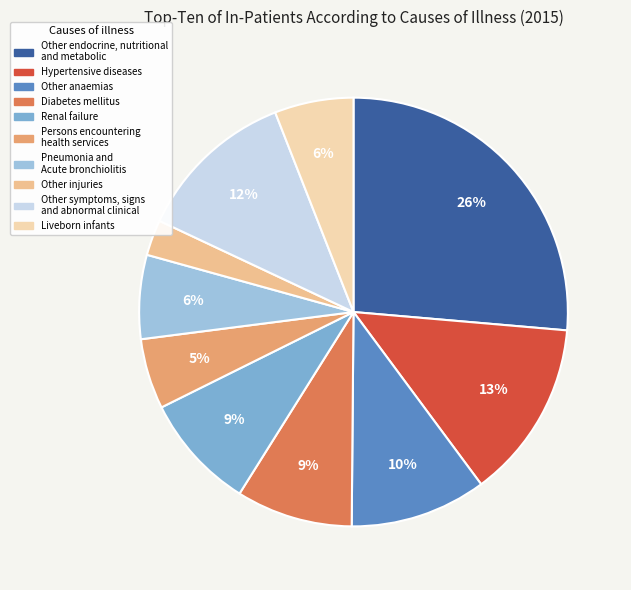

Count the number of slices in the pie.

10